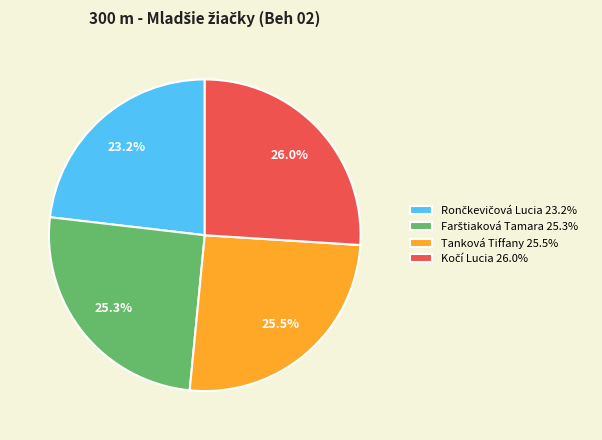

Does any single category account for the majority?

No